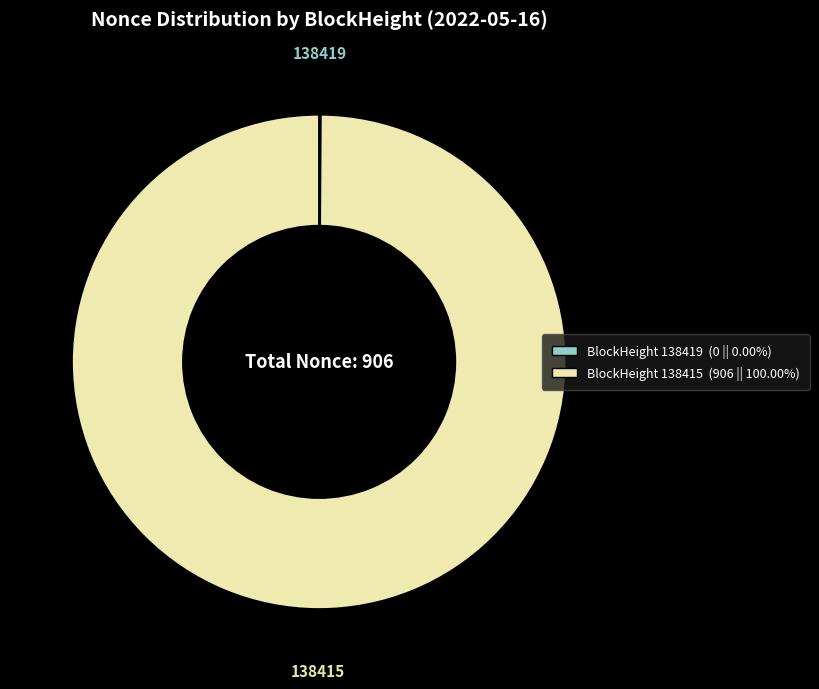

Is there any slice that represents more than half of the pie?

Yes